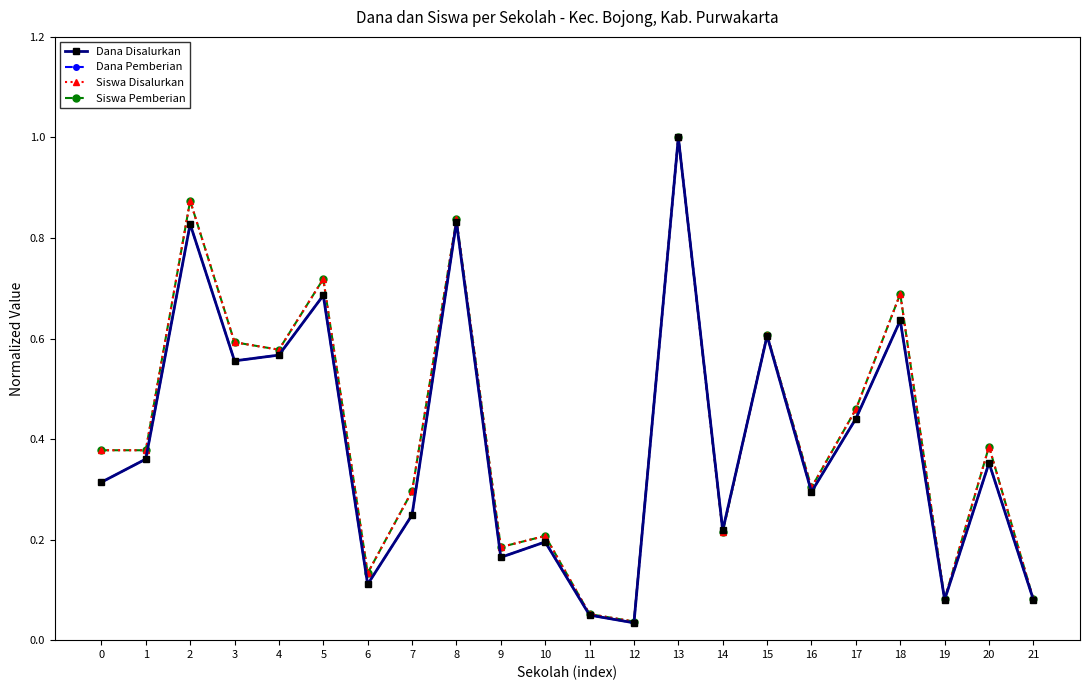

Is this an area chart (filled region under the line)?

No